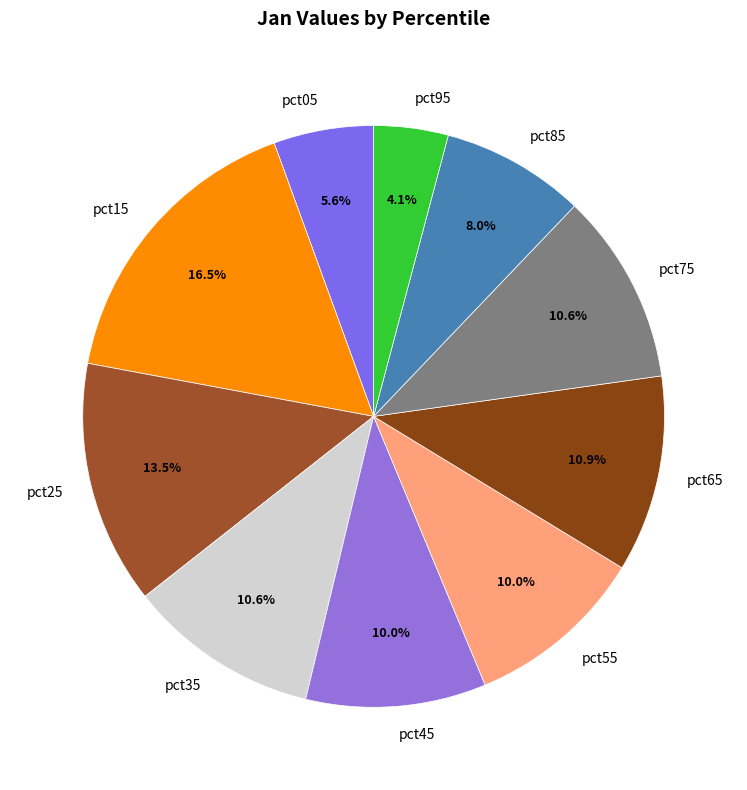

Which slice is the smallest?

pct95